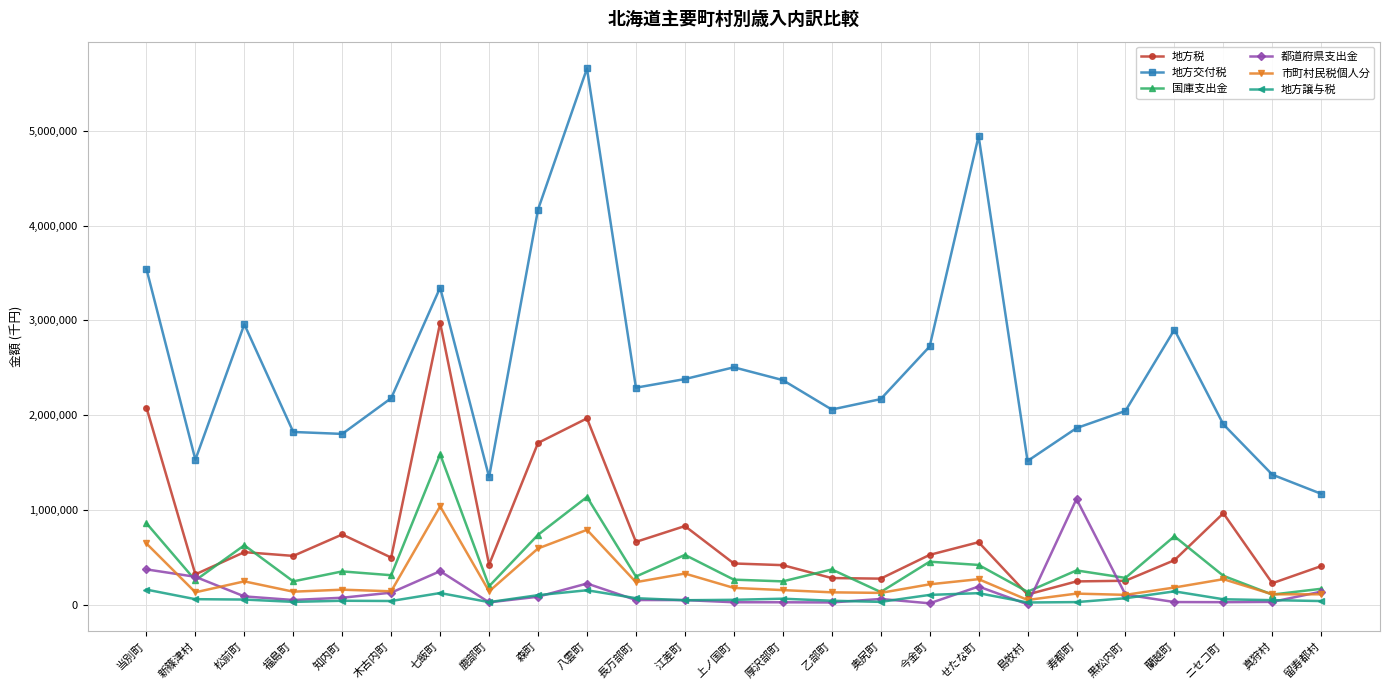

At which category does 国庫支出金 reach its first local peak?

松前町